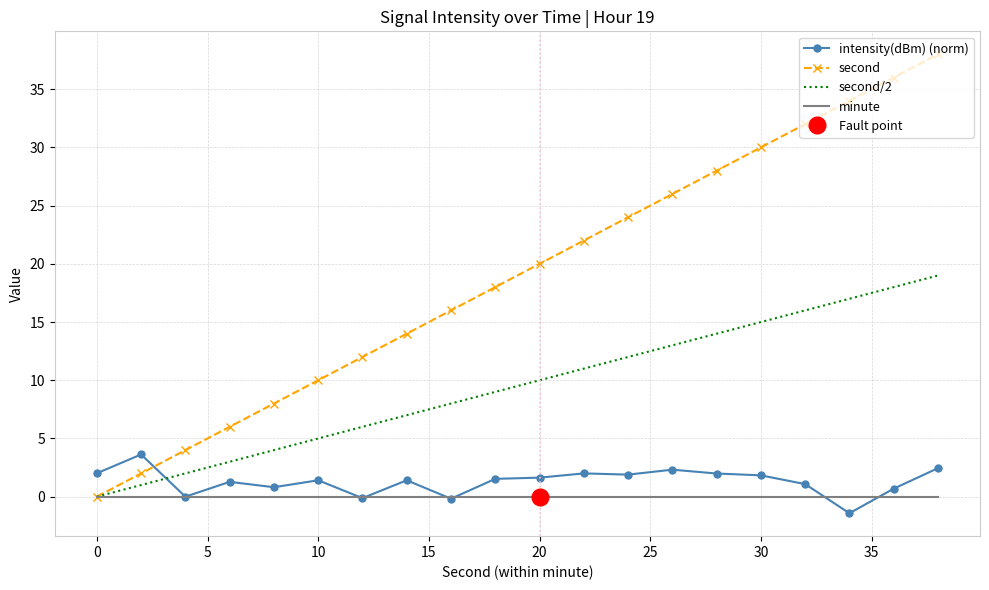

What is the highest value of the second series?

38.0